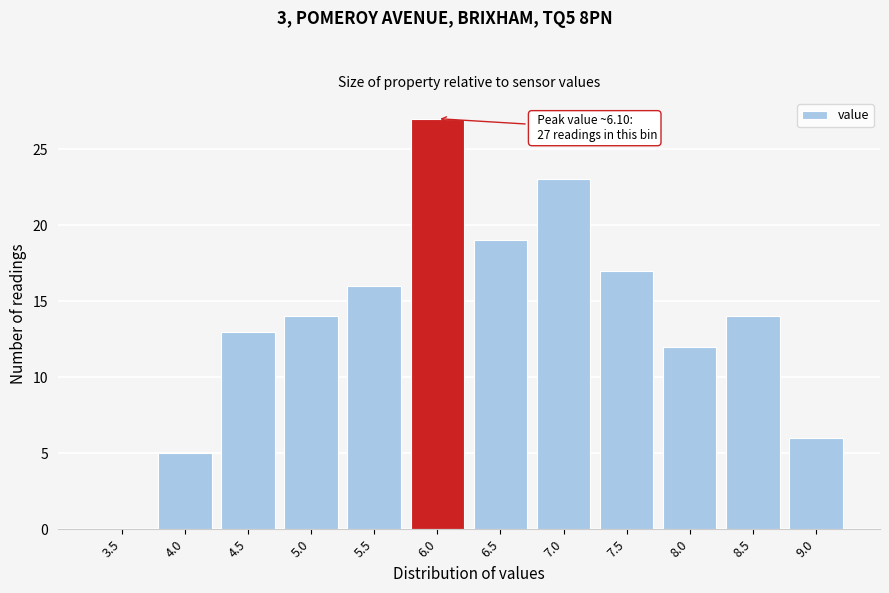

Reading left to right, transcribe all the data shown in this chart.

3.5=0	4.0=5	4.5=13	5.0=14	5.5=16	6.0=27	6.5=19	7.0=23	7.5=17	8.0=12	8.5=14	9.0=6